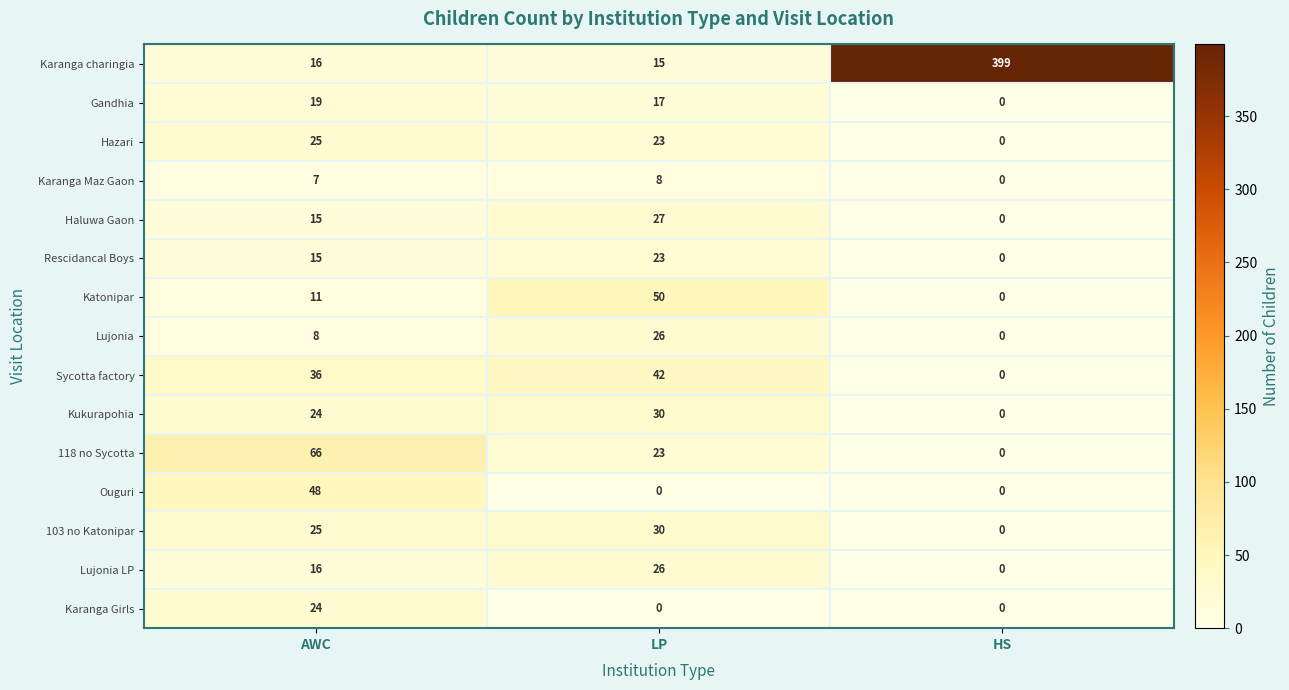

How many Ouguri values are between 0 and 48?

3